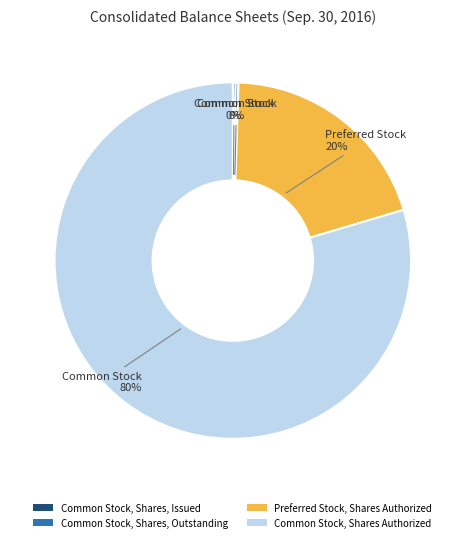

Is the sum of Preferred Stock, Shares Authorized and Common Stock, Shares Authorized greater than half?

Yes